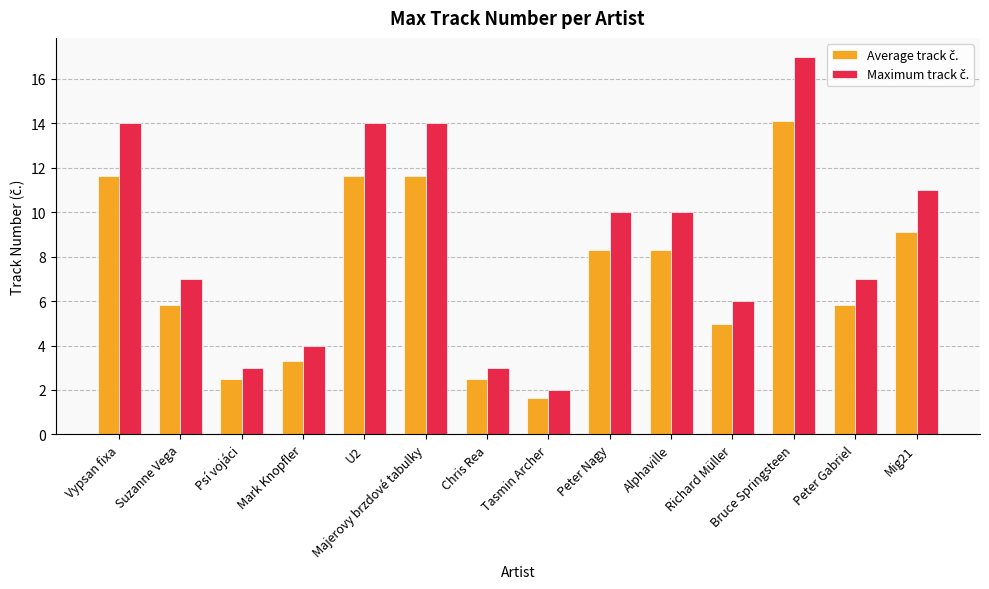

What is the spread (max minus min) of values at Chris Rea?

0.5